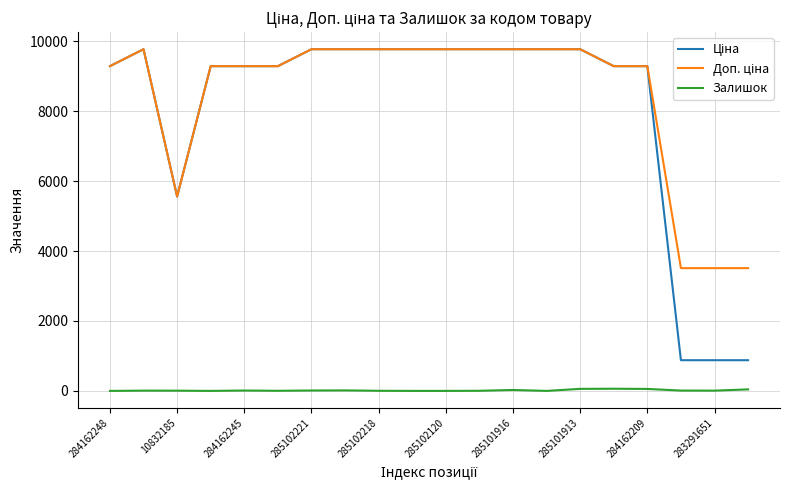

True or false: Залишок has more than 1 interior local peaks.

True